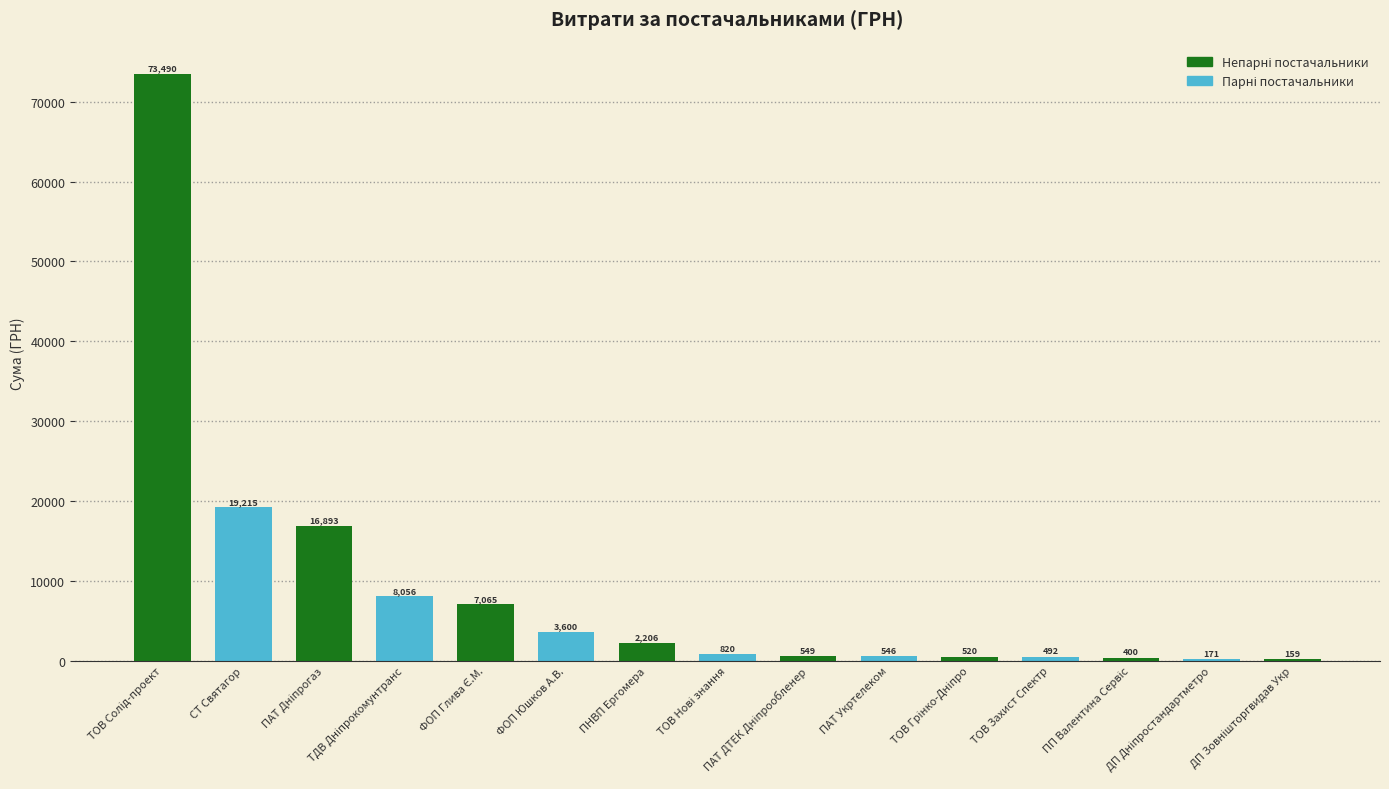

What is the sum of the values at ТОВ Солід-проект and ДП Зовнішторгвидав Укр?

73648.6